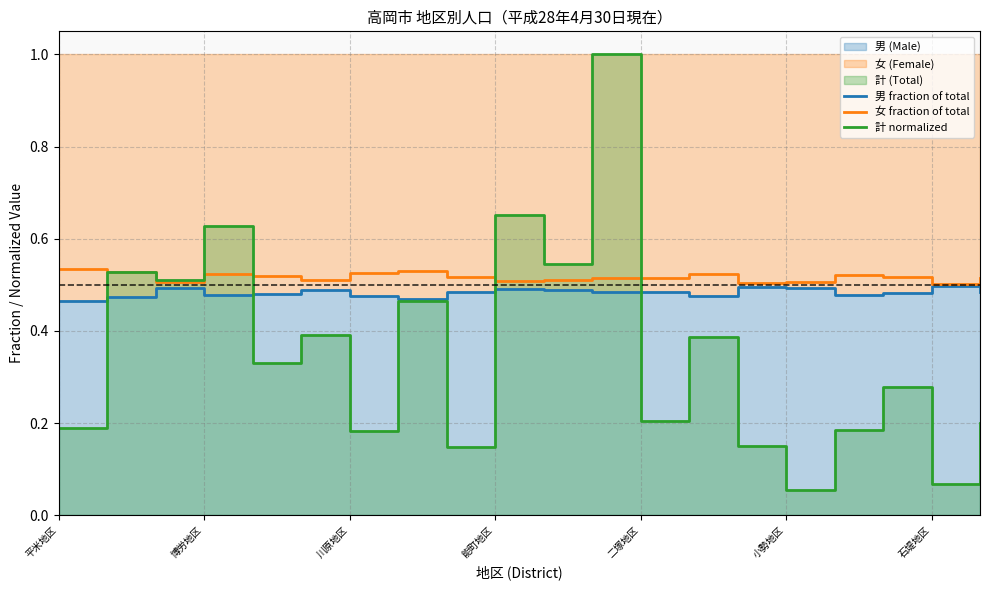

True or false: 女 fraction of total has a value of 0.1 at 小勢地区.

False